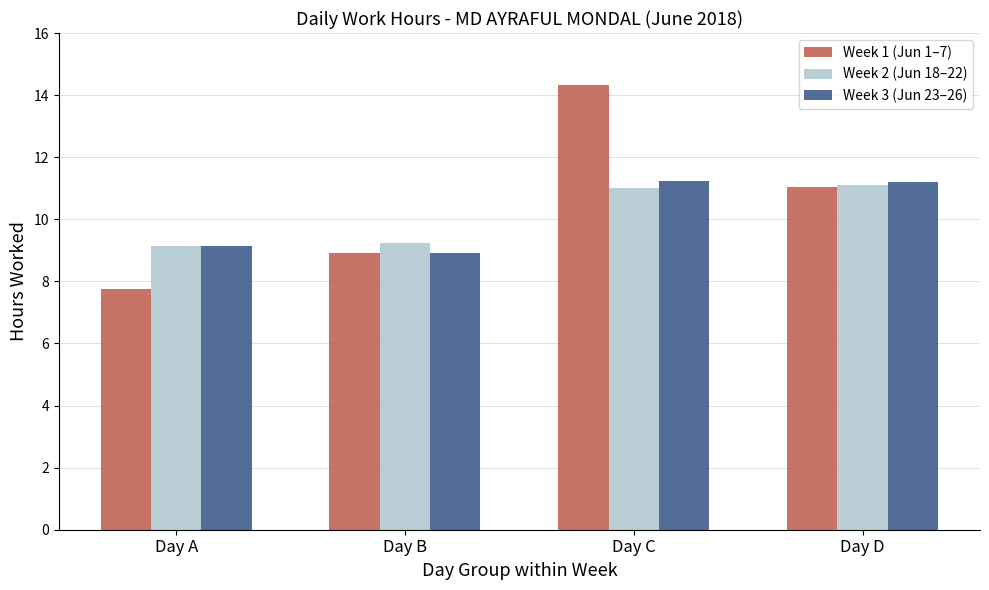

How many distinct data groups are displayed?

3